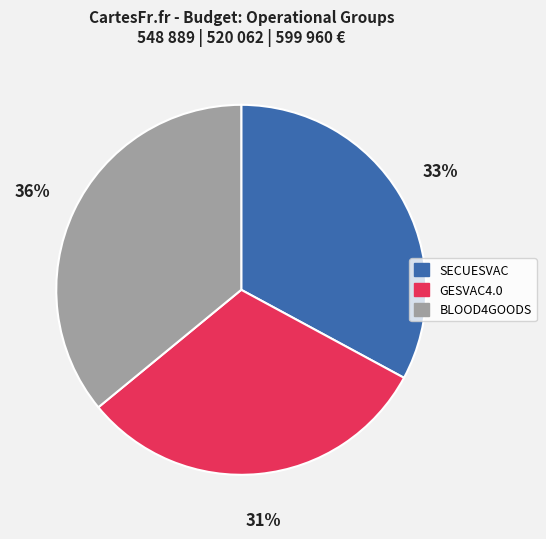

Is it true that BLOOD4GOODS is 36% of the pie?

True